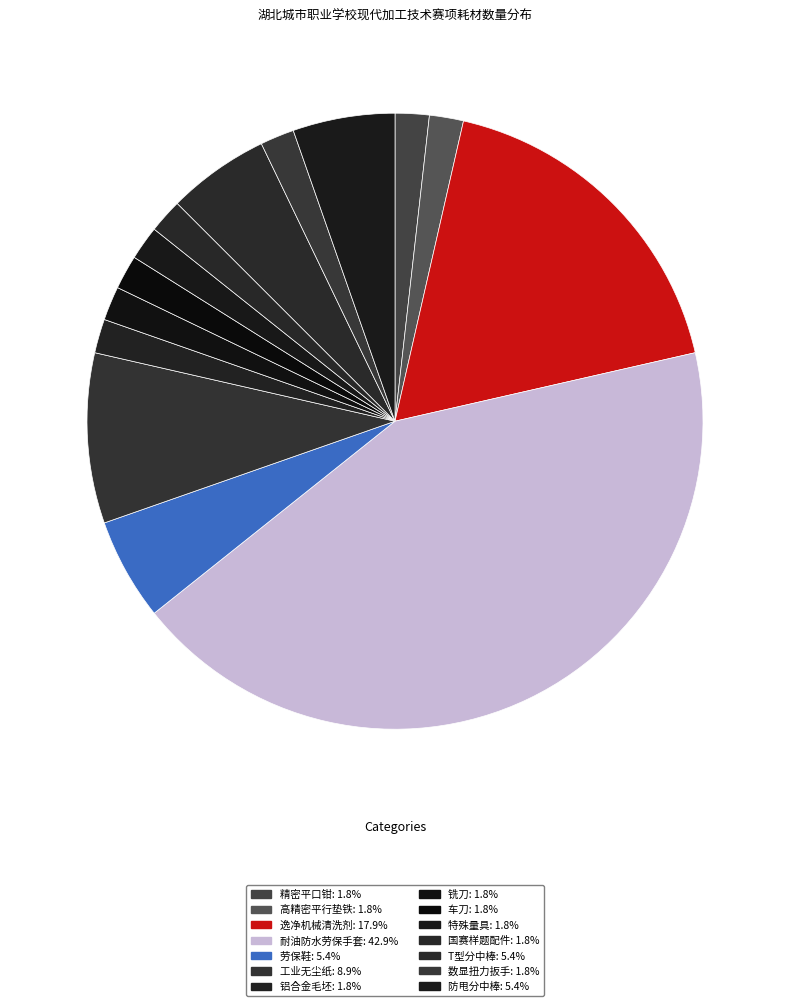

What portion of the pie excludes T型分中棒?

94.6%